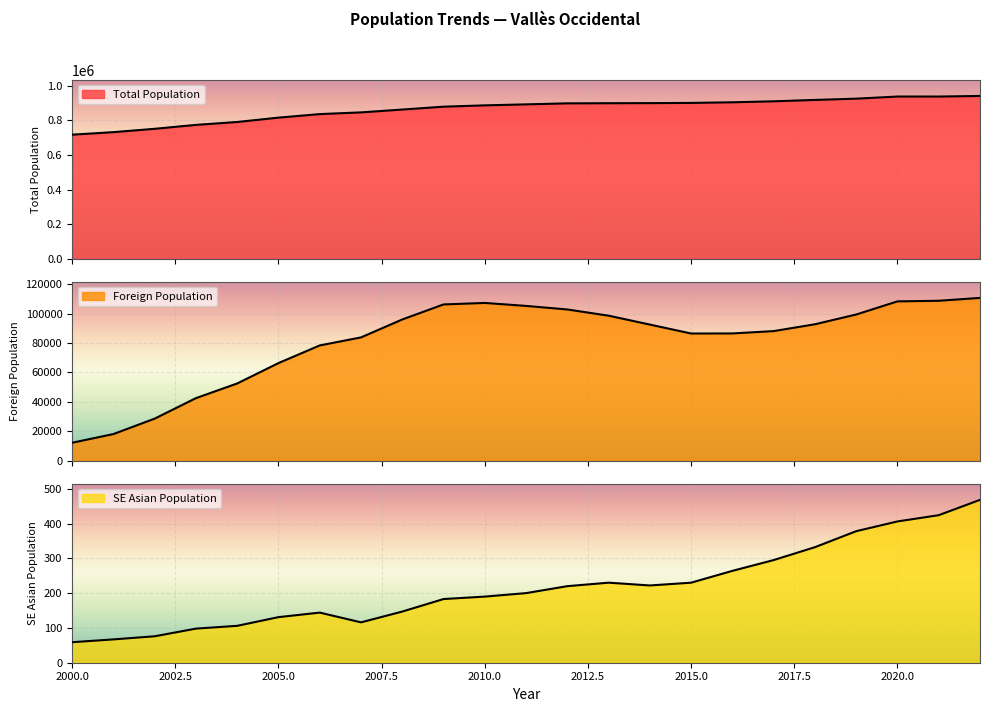

What are all the series names shown in the legend?

Total Population, Foreign Population, SE Asian Population